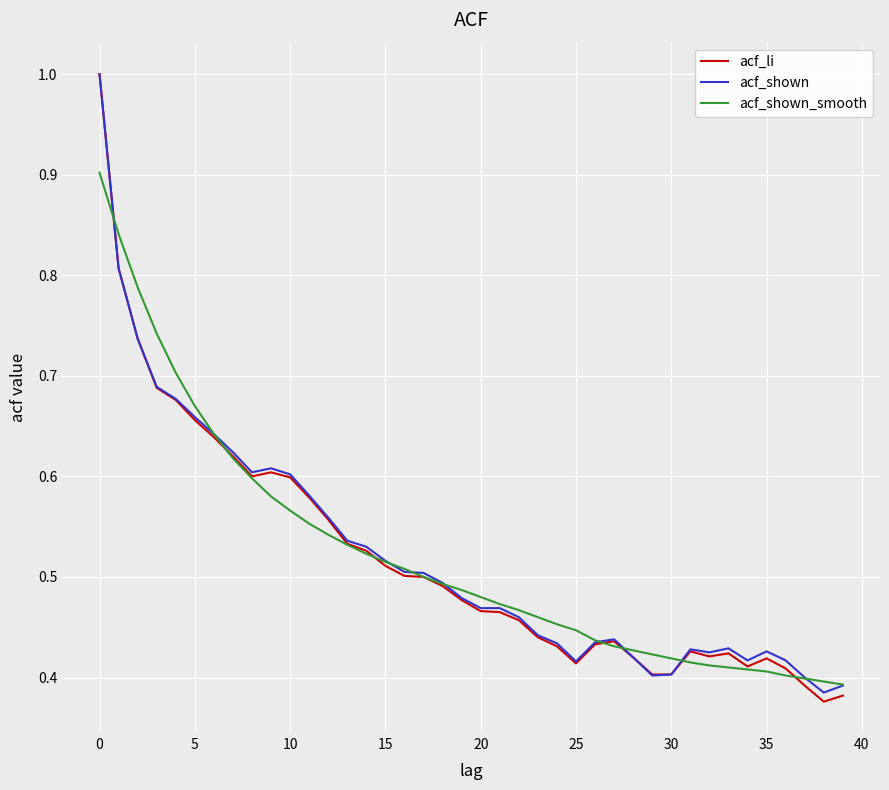

What is the greatest value displayed?

1.0